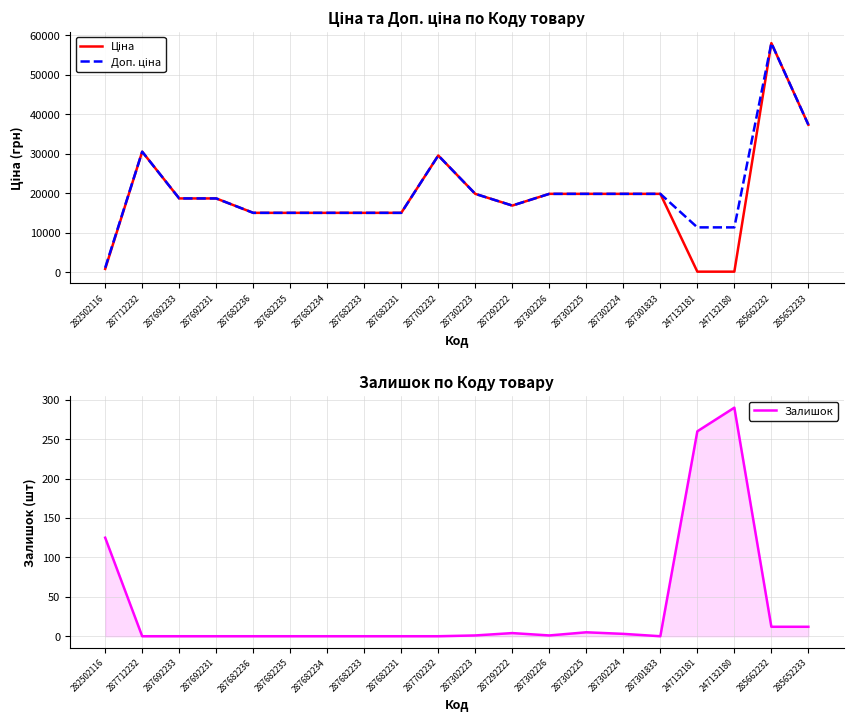

How many distinct data groups are displayed?

3